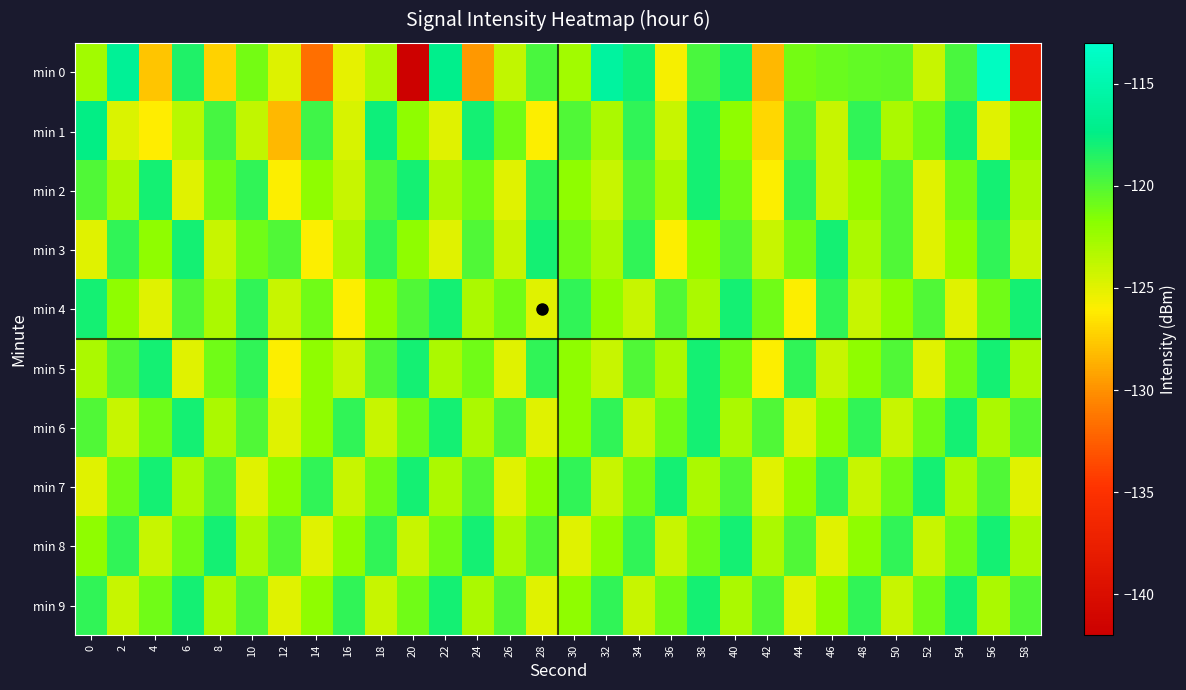

What is the spread (max minus min) of values at 40?

5.0